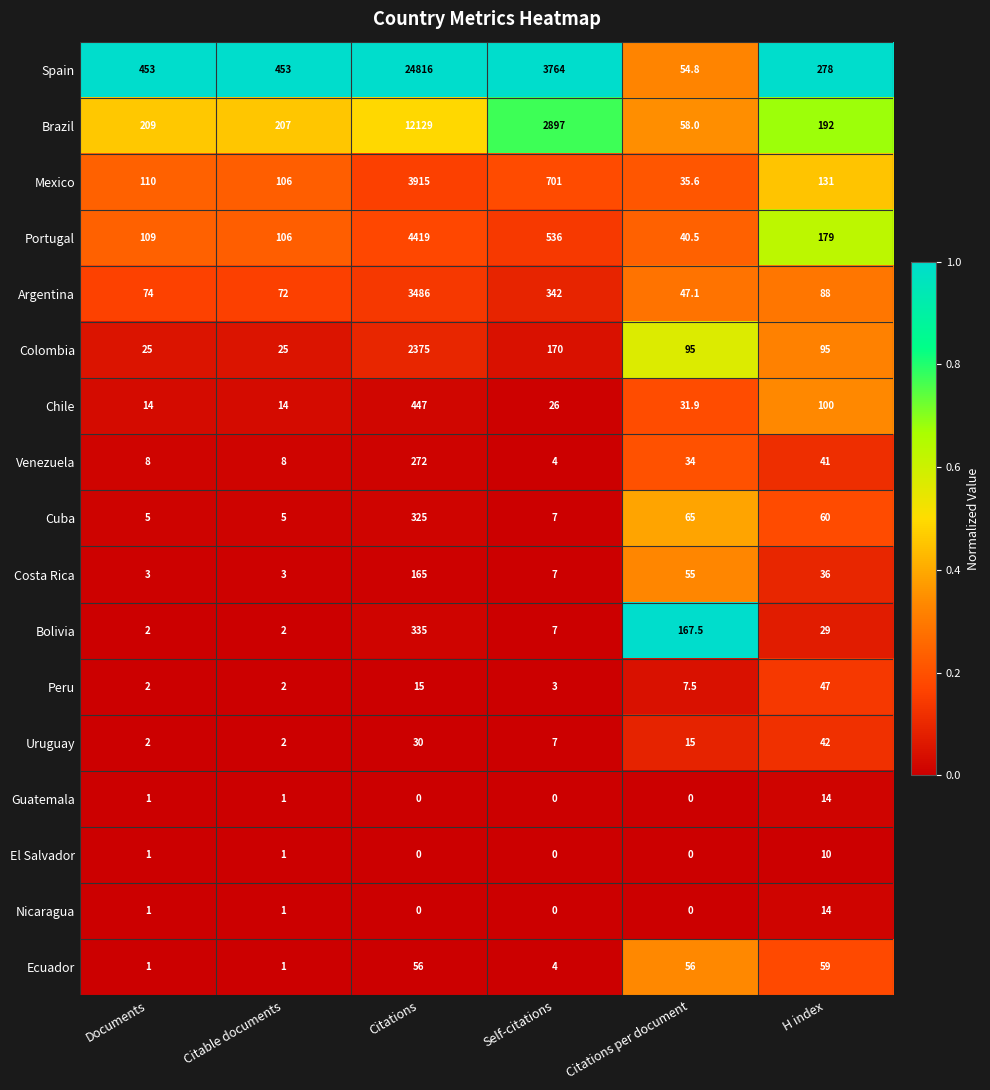

What is the approximate value of Colombia at Citable documents?

25.0